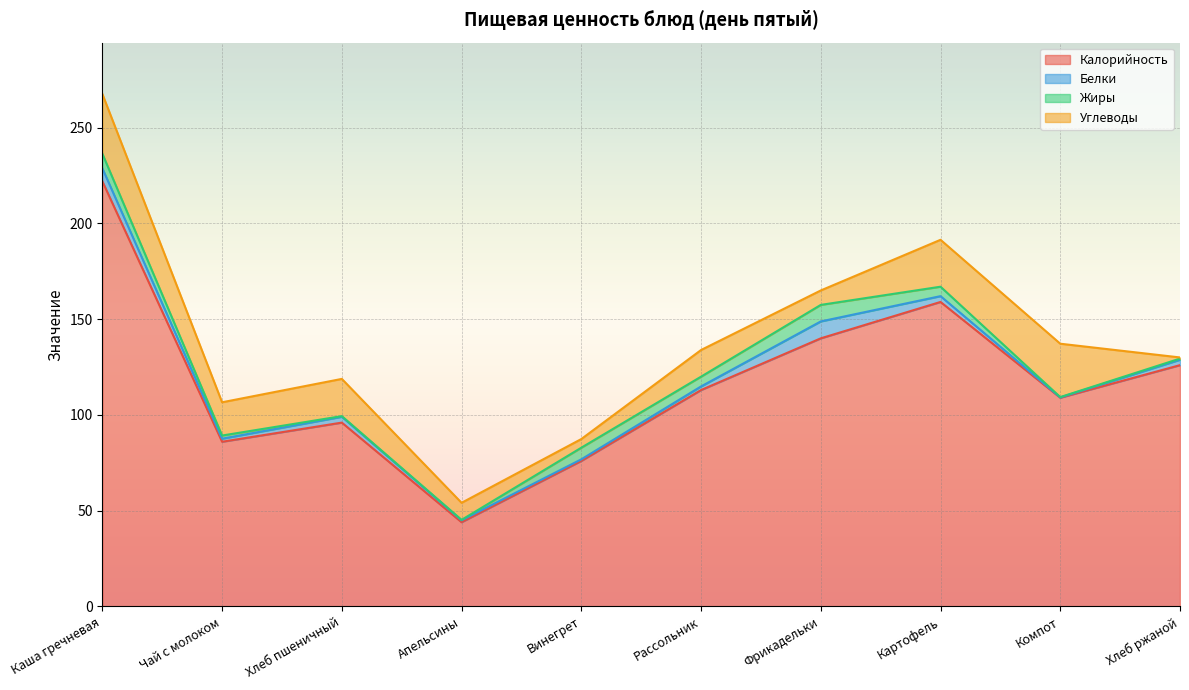

Reading left to right, what are all the values shown in this chart?

Калорийность: 222.0	86.0	96.0	44.0	76.0	113.0	140.0	159.0	109.0	126.0
Белки: 6.8	1.6	3.0	1.0	0.8	1.9	8.8	3.0	0.2	2.8
Жиры: 7.7	1.6	0.3	0.2	6.1	5.1	8.6	4.9	0.2	0.6
Углеводы: 31.2	17.4	19.4	8.9	4.5	13.9	7.5	24.5	27.9	0.6